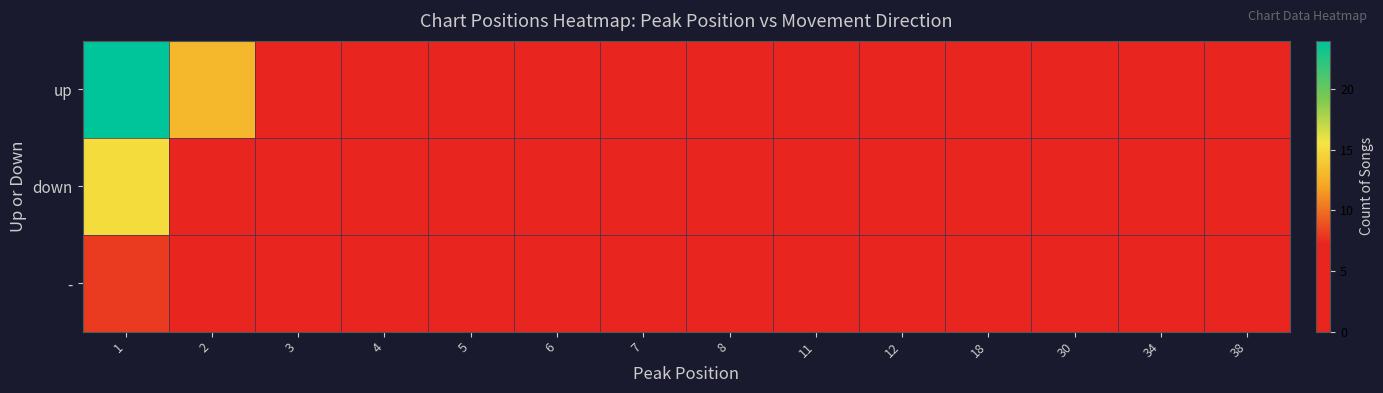

Rank the series at 8 from lowest to highest value.

down, up, -